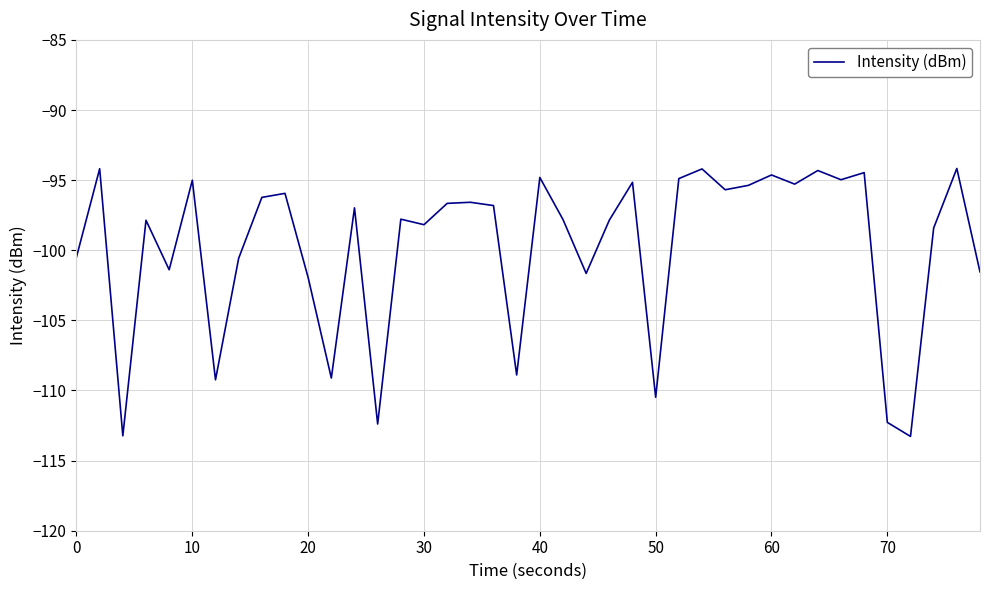

What is the difference between the maximum and minimum values?

19.1